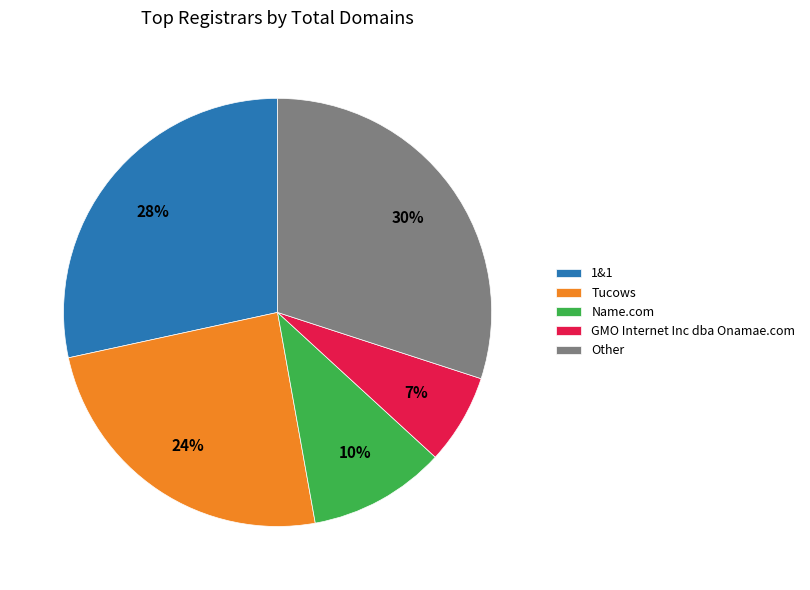

Which slice is the smallest?

GMO Internet Inc dba Onamae.com